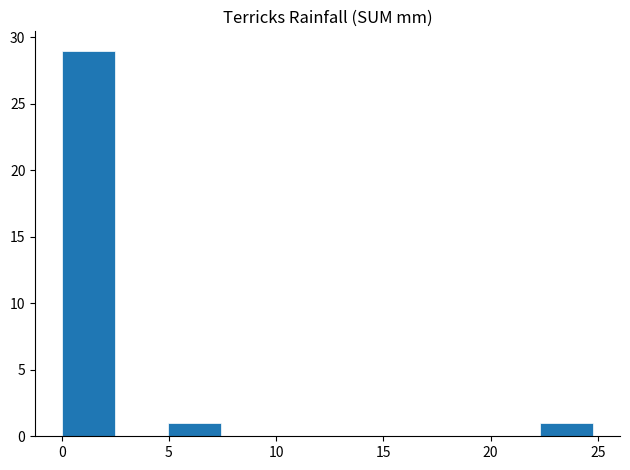

What is the height of the bar covering 22.5 to 25.0 on the x-axis? Neither the bar edges nor the heights are printed on the chart, so give them approximately, as read against the axes.

1